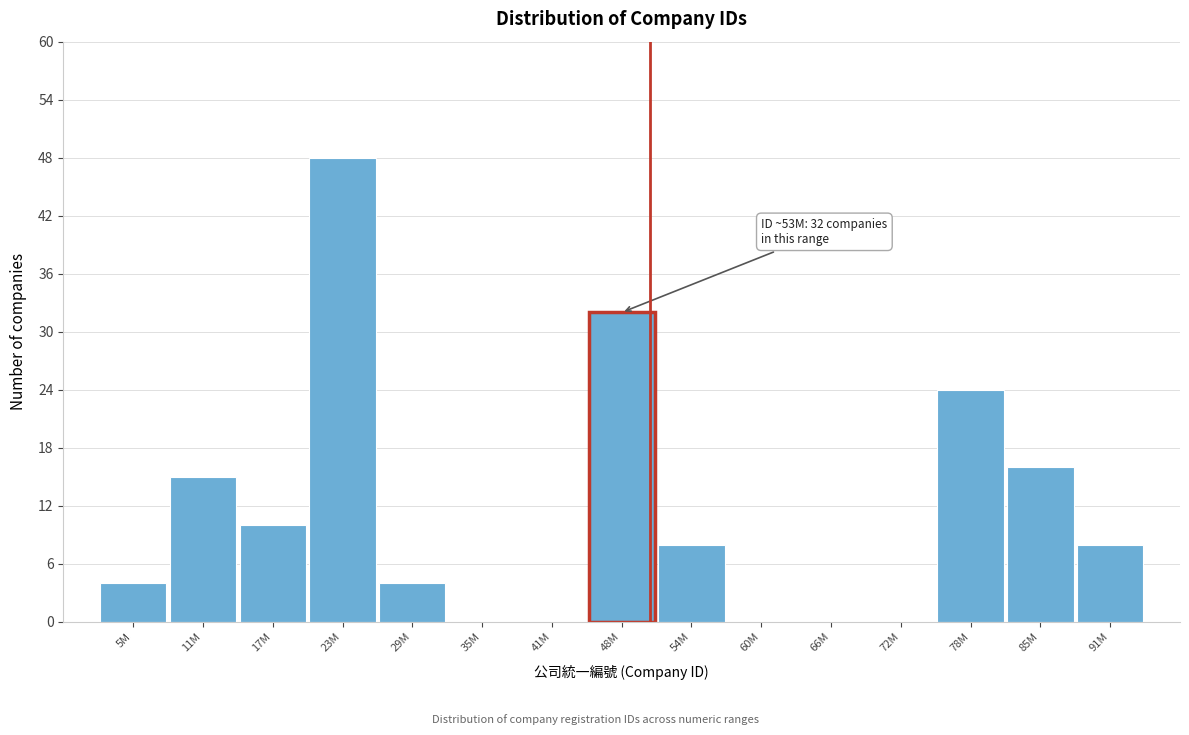

Reading left to right, extract all data points from this chart.

5M=4	11M=15	17M=10	23M=48	29M=4	35M=0	41M=0	48M=32	54M=8	60M=0	66M=0	72M=0	78M=24	85M=16	91M=8